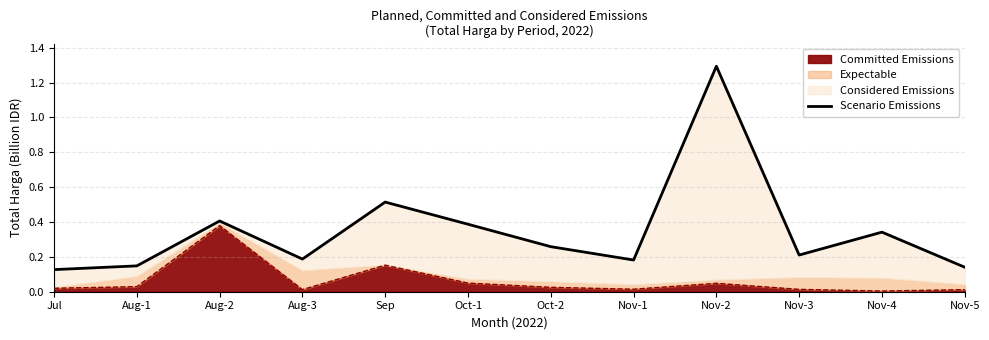

What is the label of the 2nd point from the right?

Nov-4